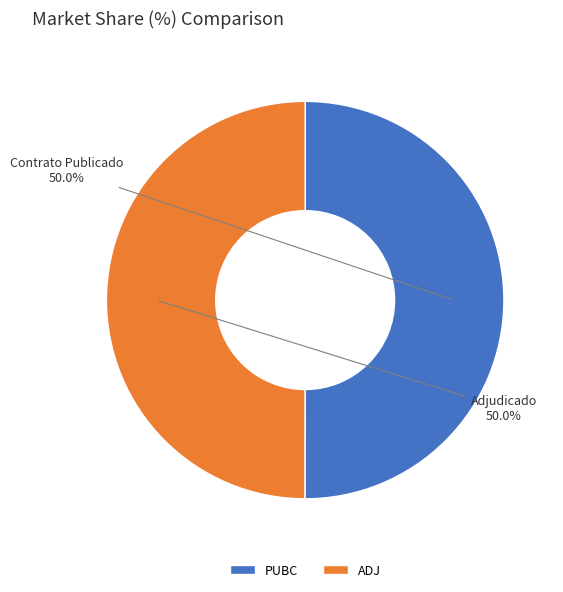

What percentage is NOT represented by ADJ?

50.0%